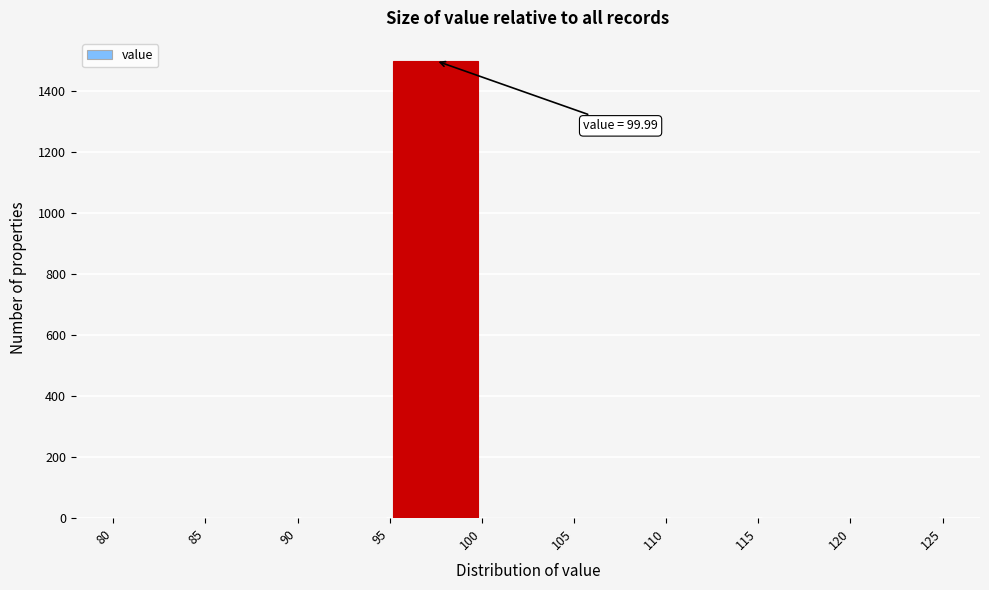

Which range on the x-axis has the tallest bar?

95 to 100